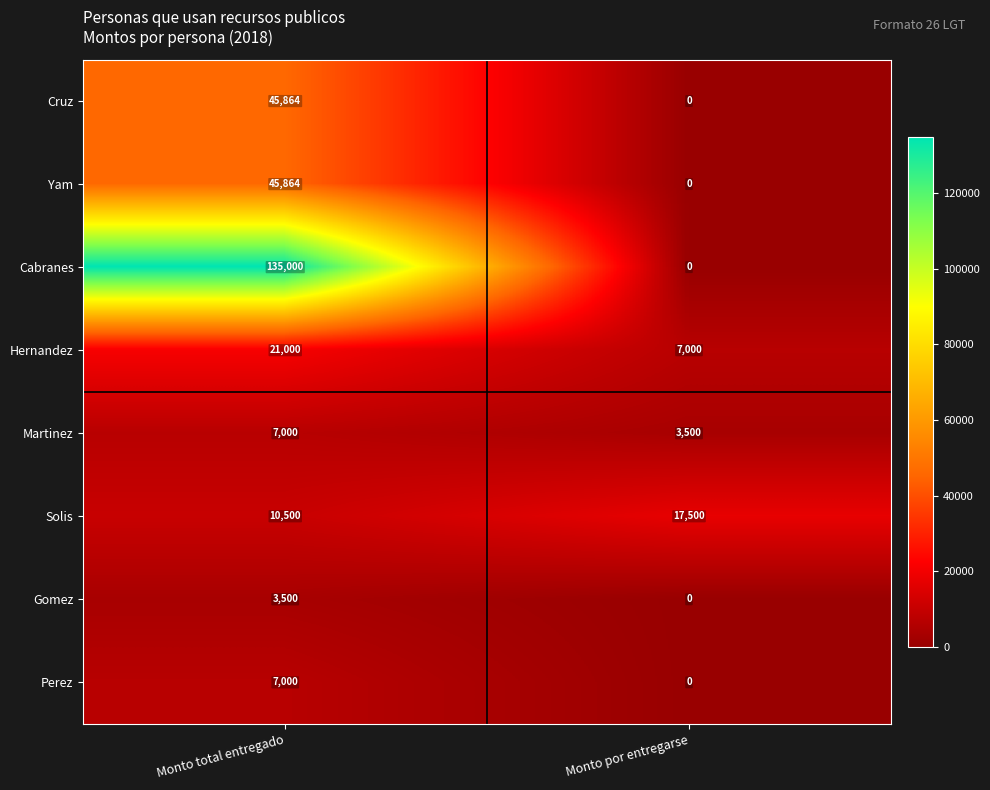

Which series has the largest total across all categories?

Cabranes